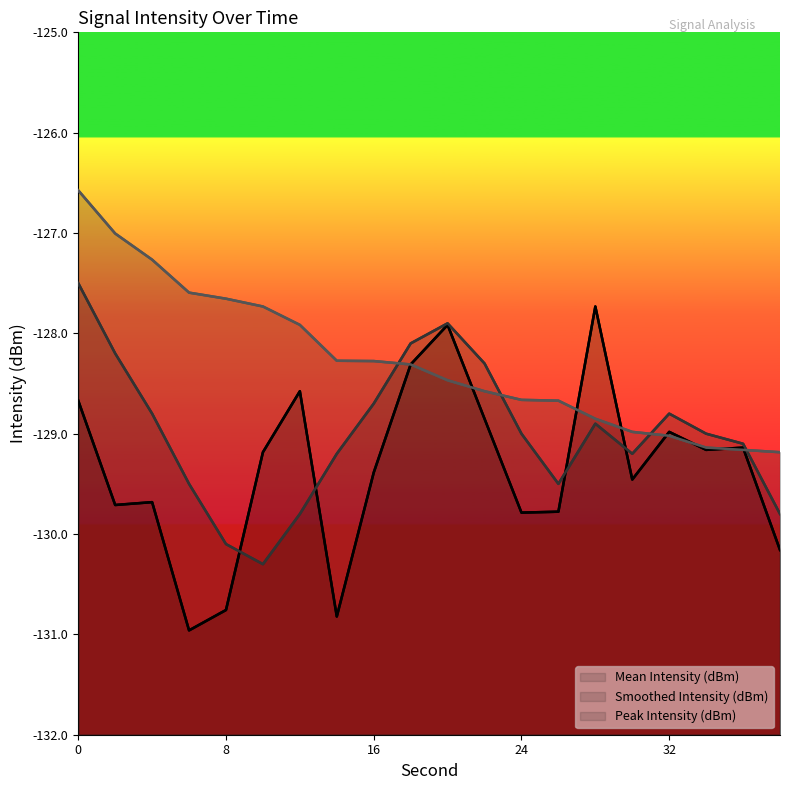

What is the lowest value of the Mean Intensity (dBm) series?

-131.0